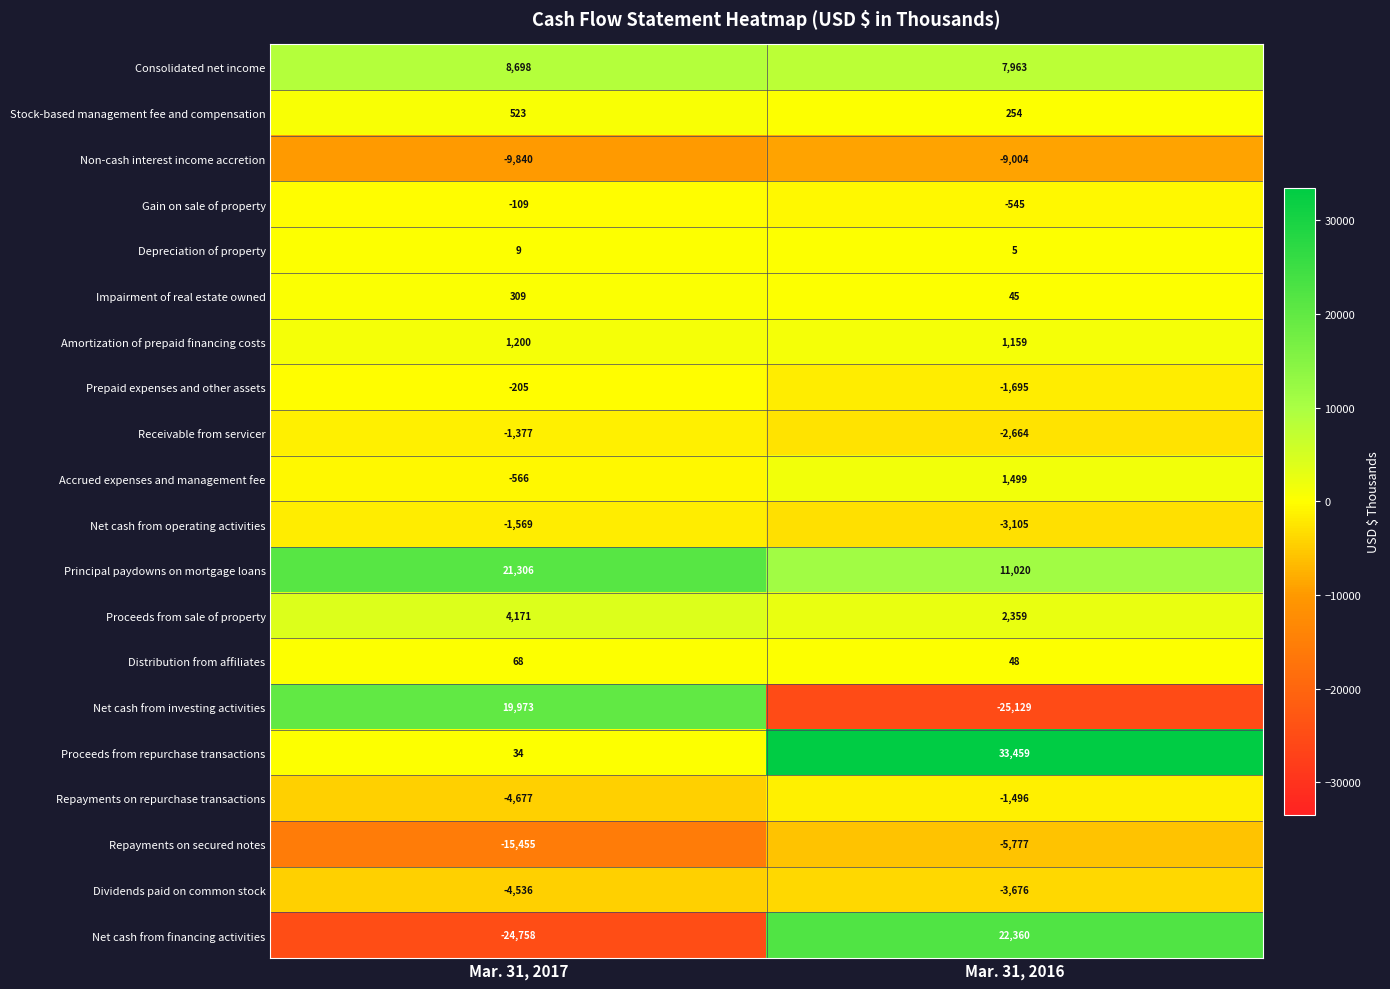

What is the maximum value shown in the chart?

33459